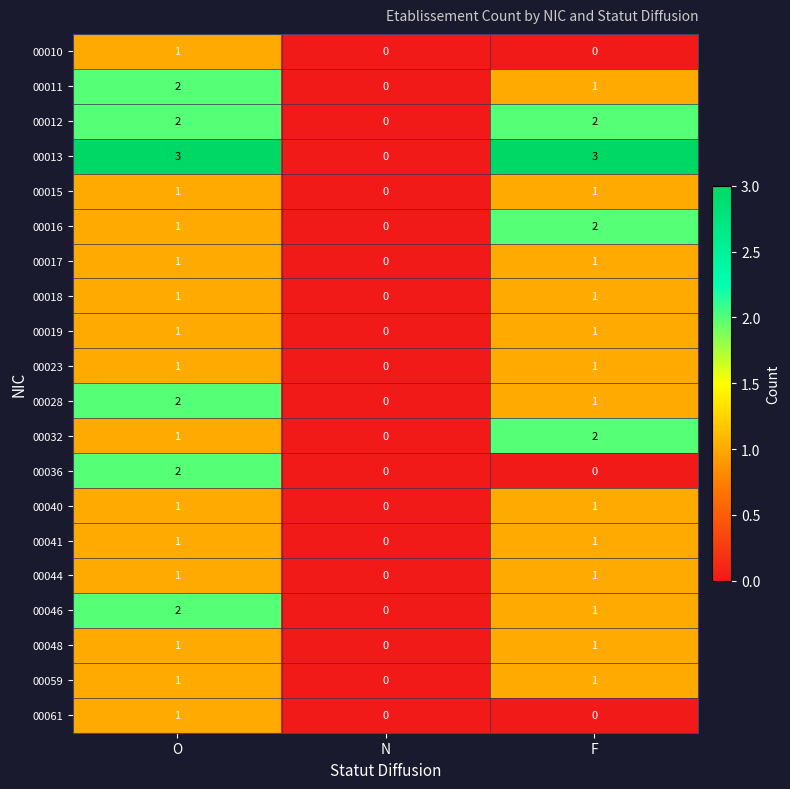

Is the value of 00028 at N greater than the value of 00041 at F?

No